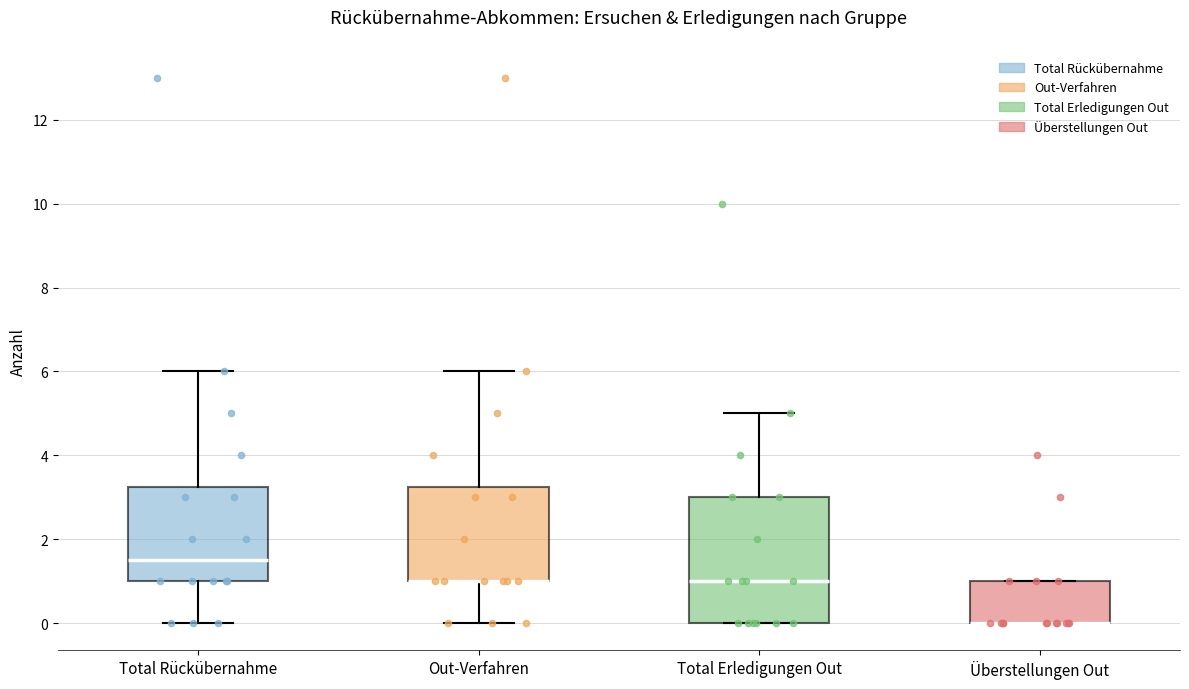

Reading left to right, transcribe this box plot: for each box, give where its median line is, the range the box spans, and where its two whiskers end, as read against the y-axis. The values are not printed on the chart, so give them approximately, as read against the axis.

Total Rückübernahme: median 1.6, box 1.0 to 3.2, whiskers 0.0 to 6.0
Out-Verfahren: median 1.0 (drawn on the box's lower edge), box 1.0 to 3.2, whiskers 0.0 to 6.0
Total Erledigungen Out: median 1.0, box 0.0 to 3.0, whiskers 0.0 to 5.0
Überstellungen Out: median 0.0 (drawn on the box's lower edge), box 0.0 to 1.0, whiskers 0.0 to 1.0